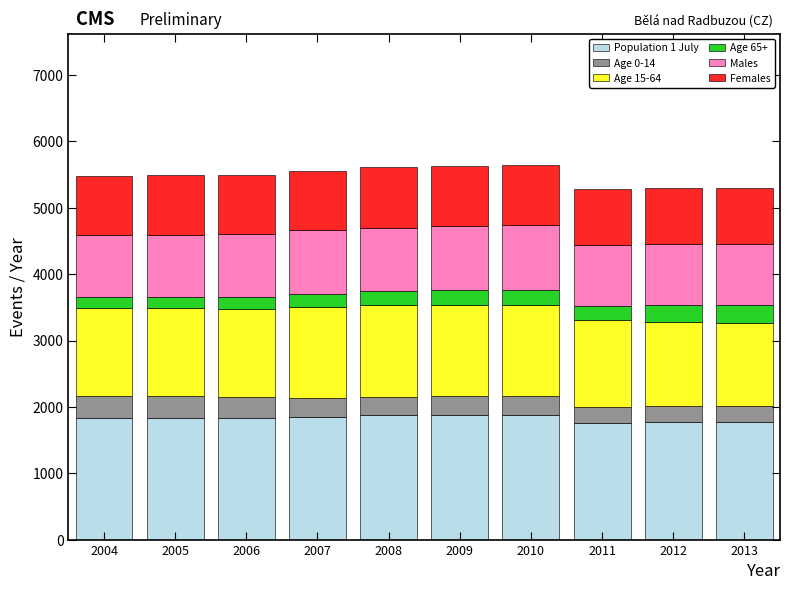

Is it true that Population 1 July equals 1768 at 2013?

True